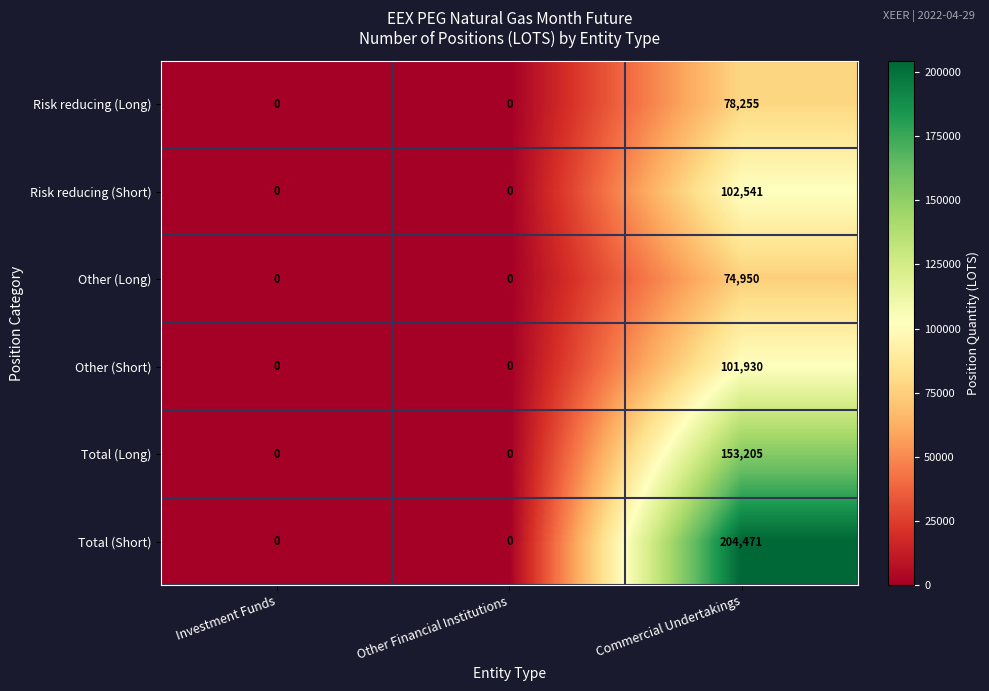

The Total (Short) series shows -66396 at Investment Funds. True or false?

False